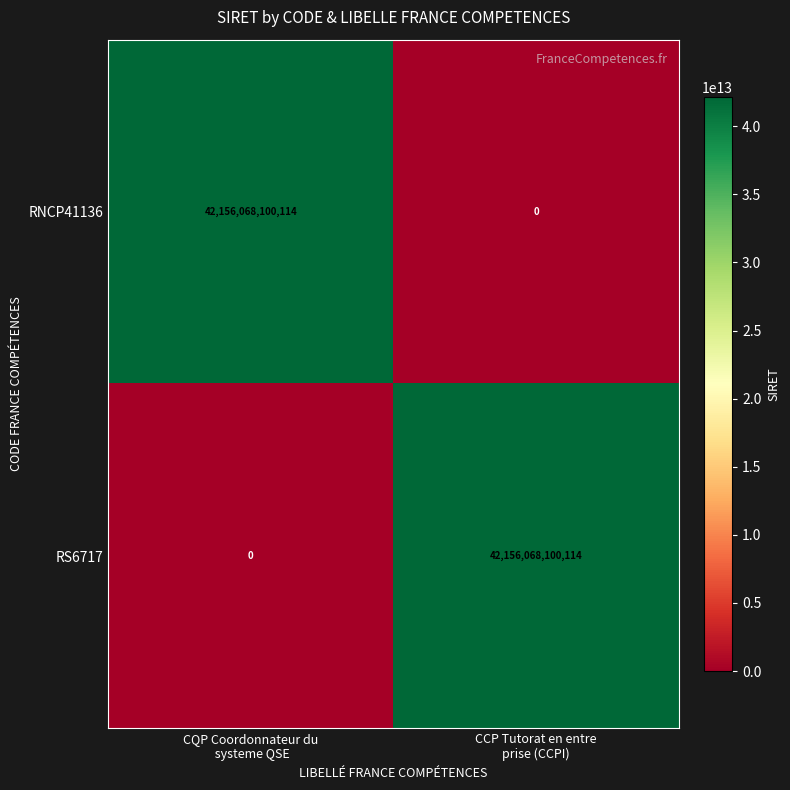

What is the highest value of the RS6717 series?

42156068100114